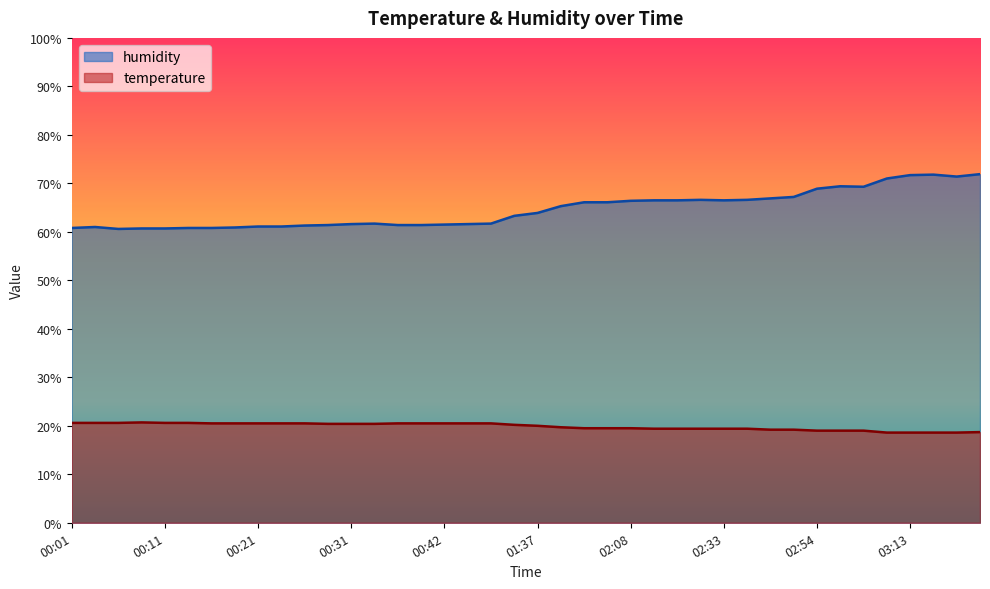

Which series changed the most between 00:09 and 01:59?

humidity